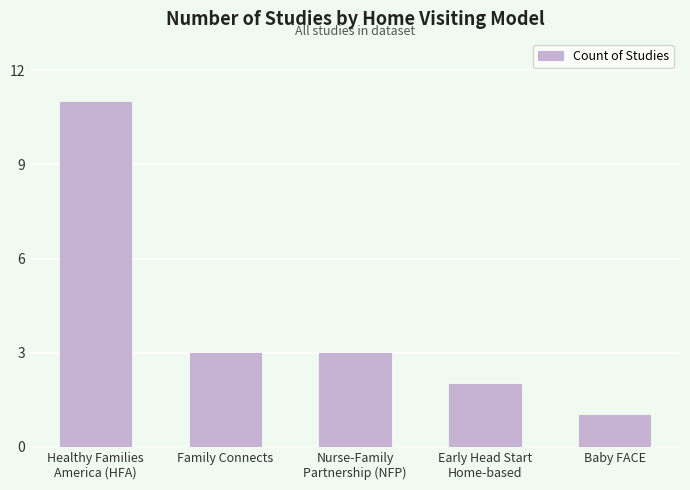

What is the value of the 2nd bar from the left?

3